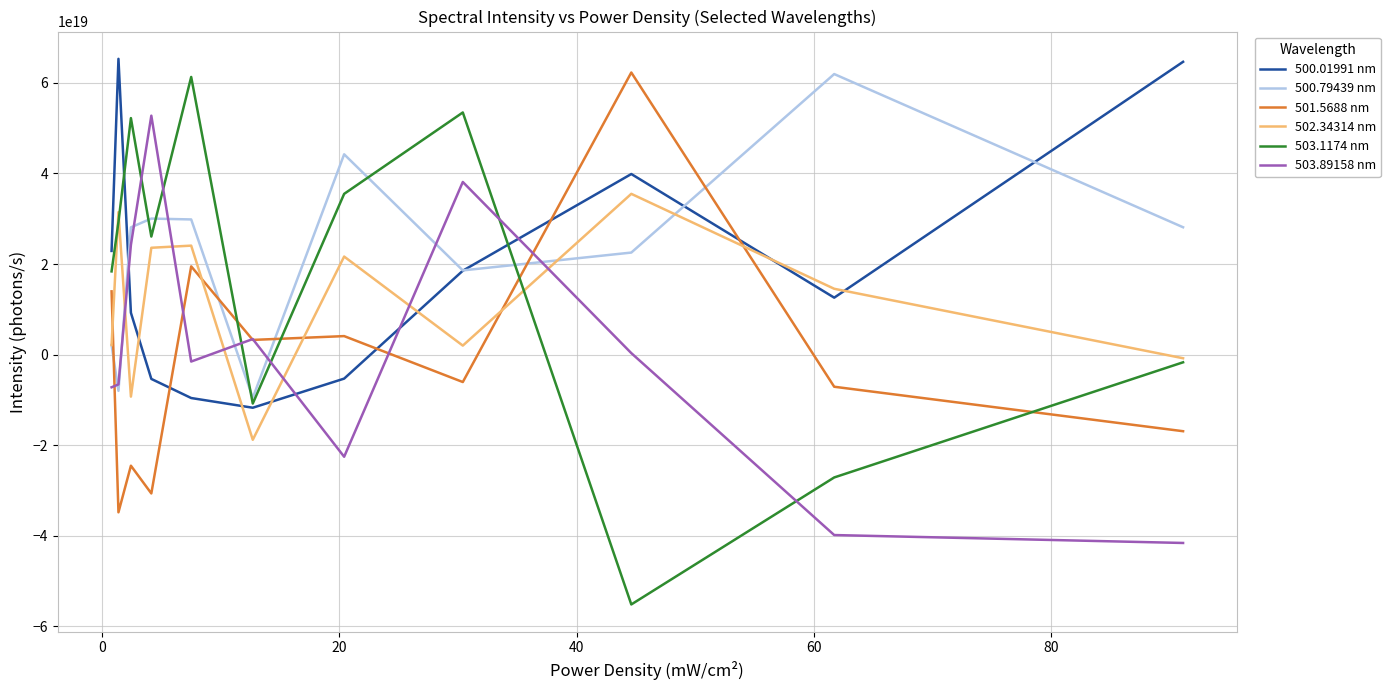

Which series has the widest spread of values?

503.1174 nm